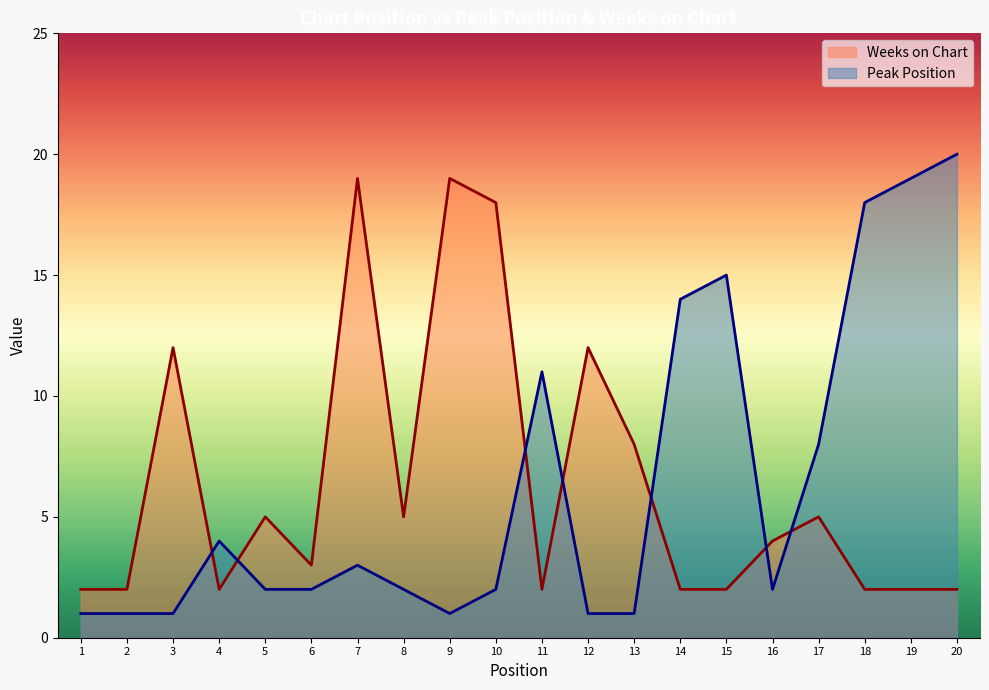

What is the total value across all series at 17?

13